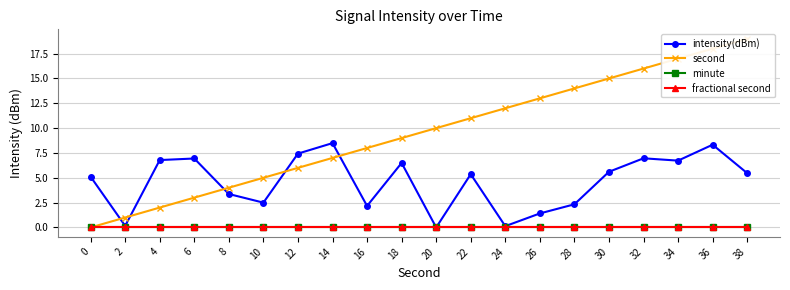

Rank the series by their maximum value, from highest to lowest.

second, intensity(dBm), minute, fractional second